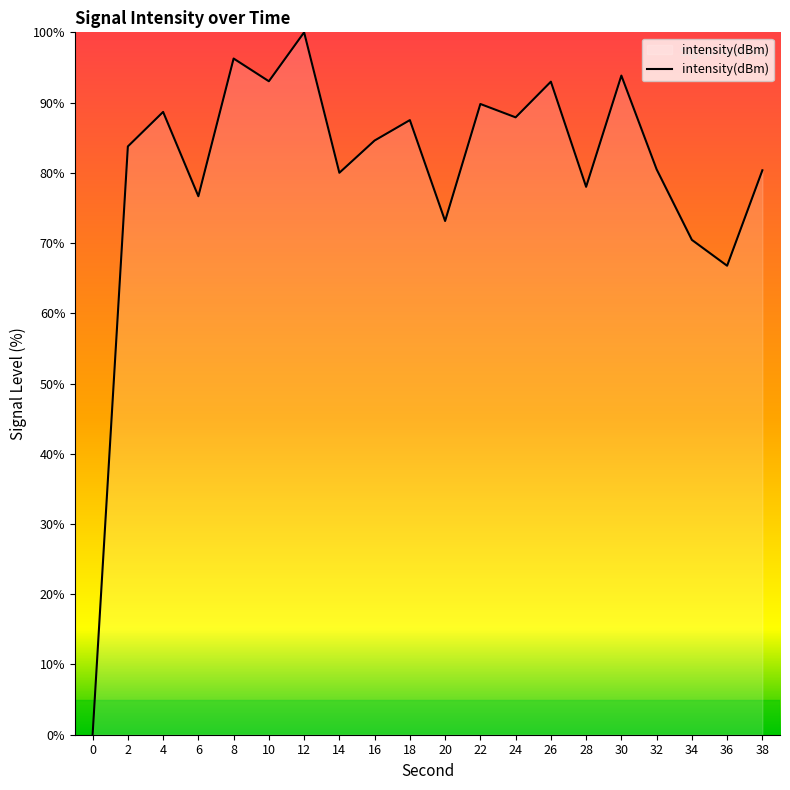

The chart shows a value of 0.0 at 0. True or false?

True